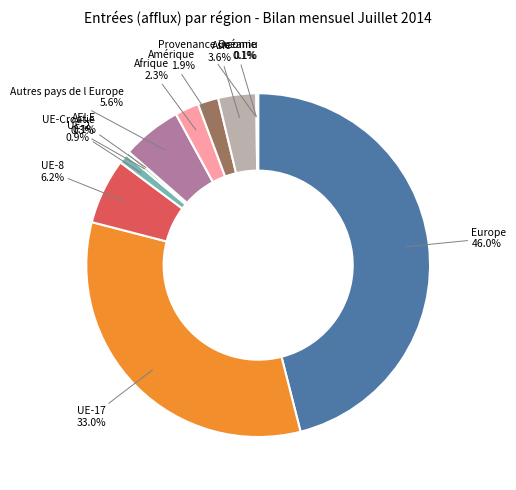

To the nearest percent, what is the difference between the largest and smallest slice percentages?

46%